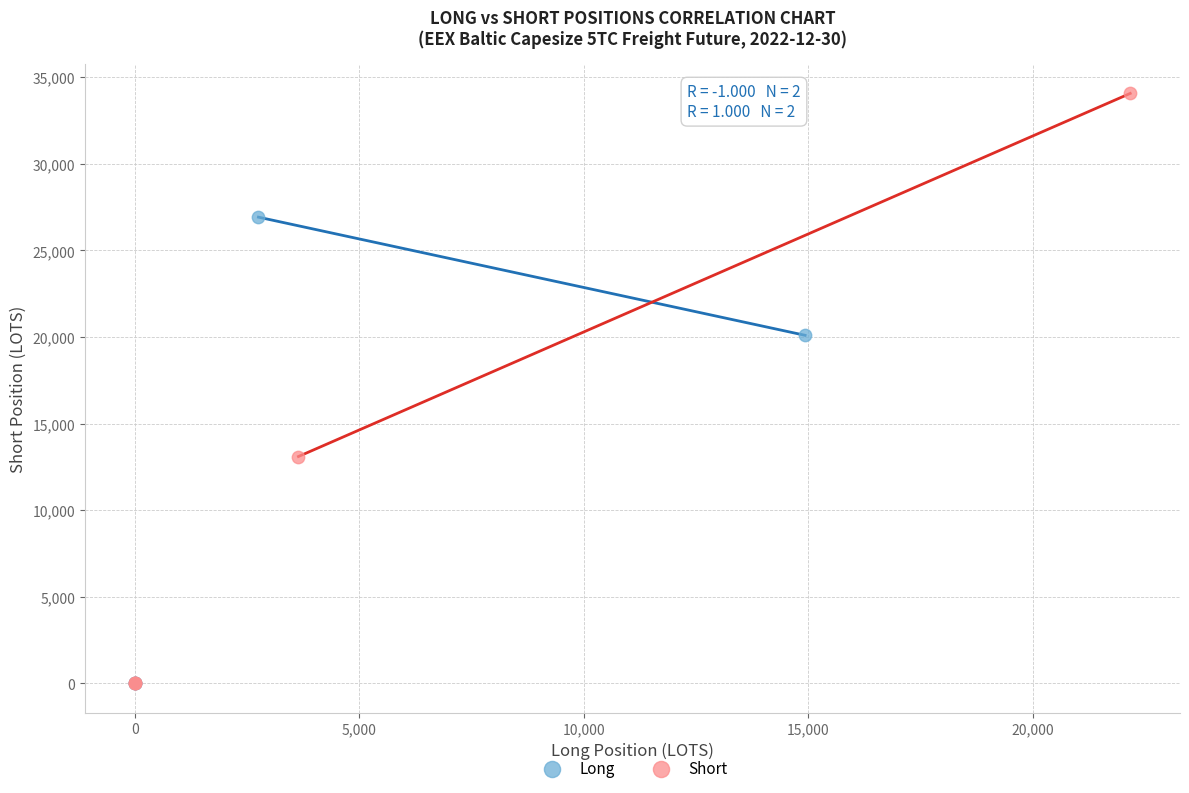

Which series has the widest spread of Y values?

Short